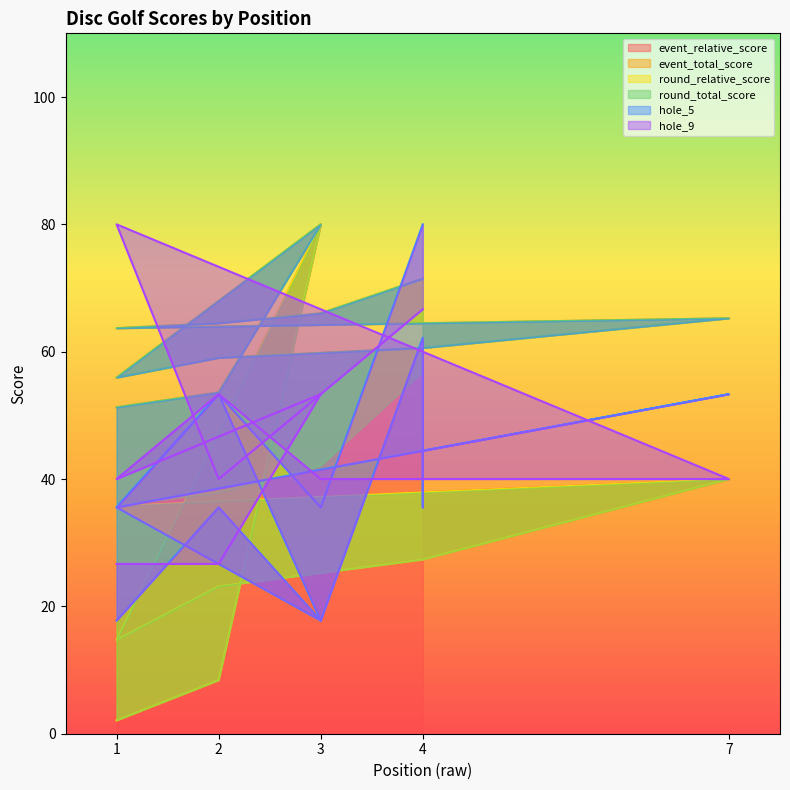

Which series has the largest total across all categories?

round_relative_score